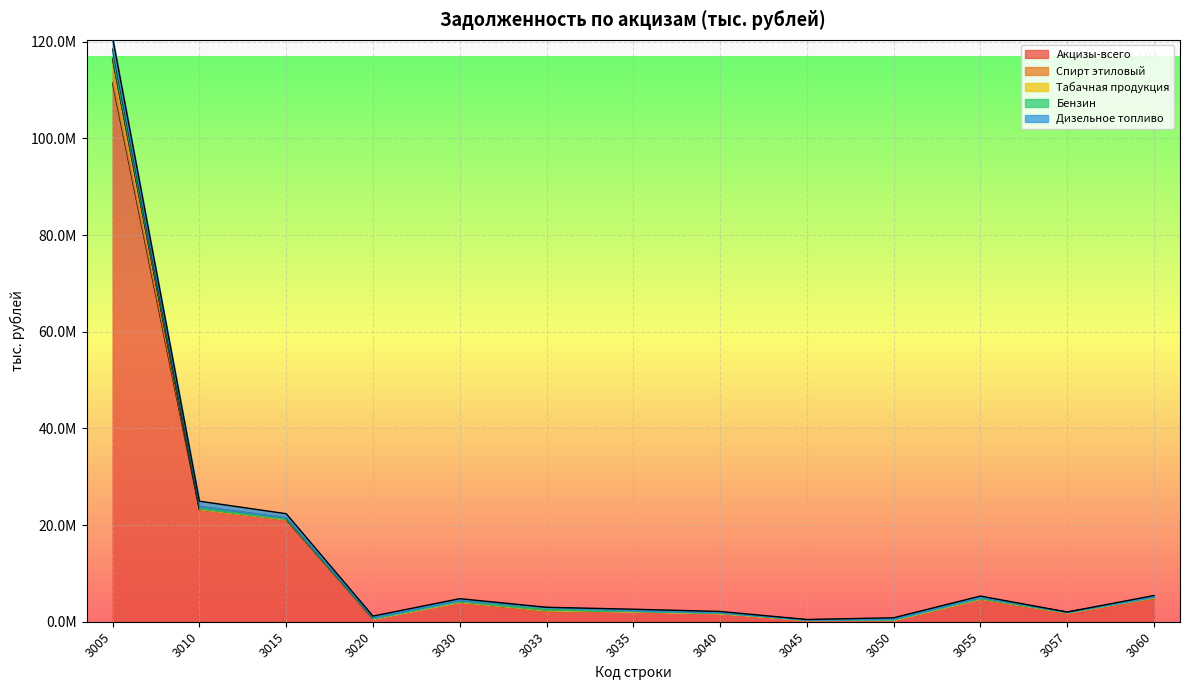

True or false: Акцизы-всего and Дизельное топливо cross at least once.

False